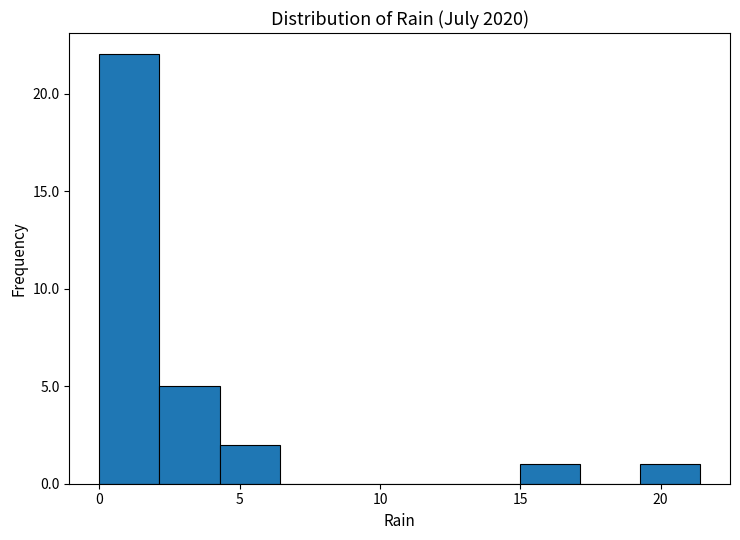

Which range on the x-axis has the tallest bar?

0.0 to 2.0